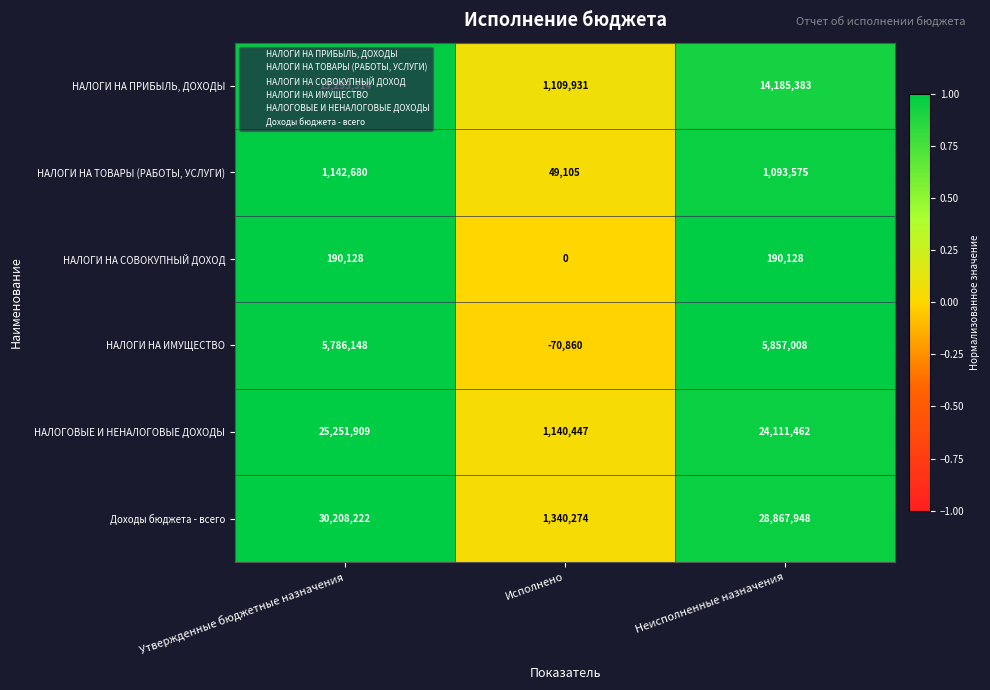

What is the sum of all НАЛОГИ НА ТОВАРЫ (РАБОТЫ, УСЛУГИ) values?

2285360